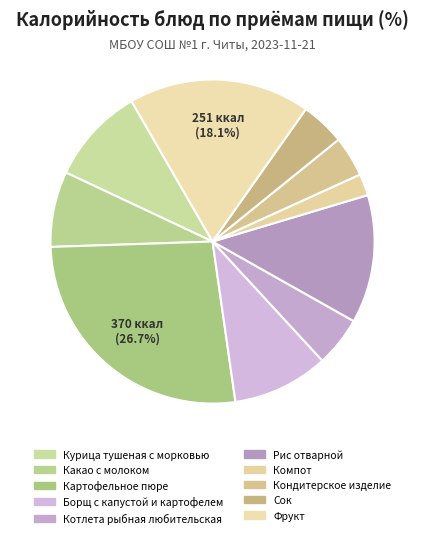

Which has a higher value, Сок or Компот?

Сок